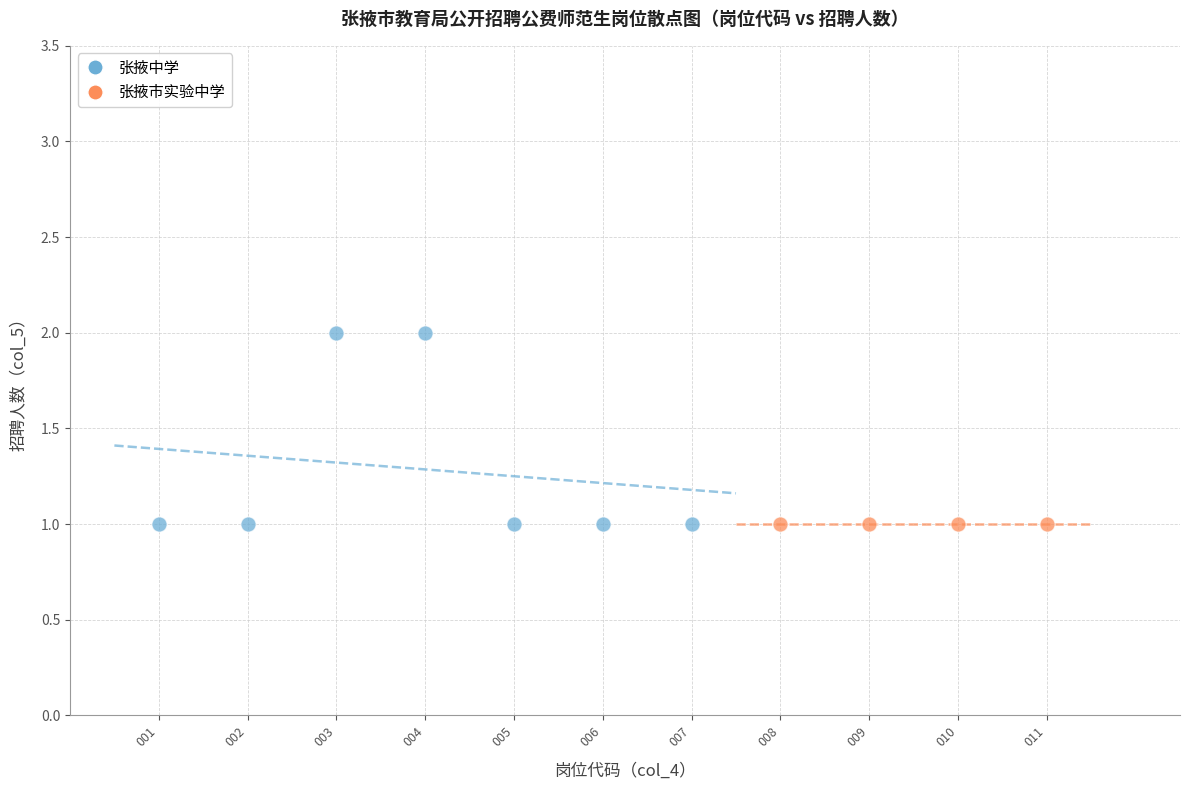

Which series reaches the maximum Y coordinate?

张掖中学